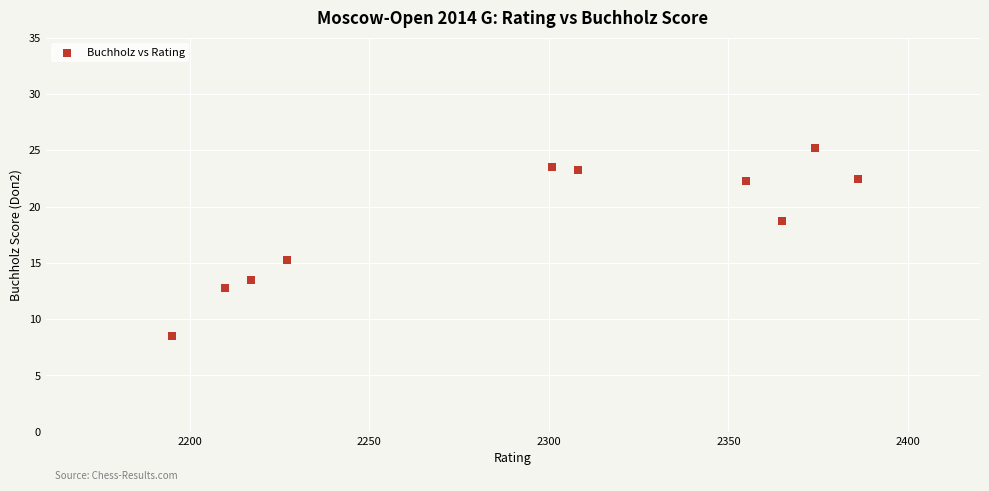

What is the average X value?

2293.8